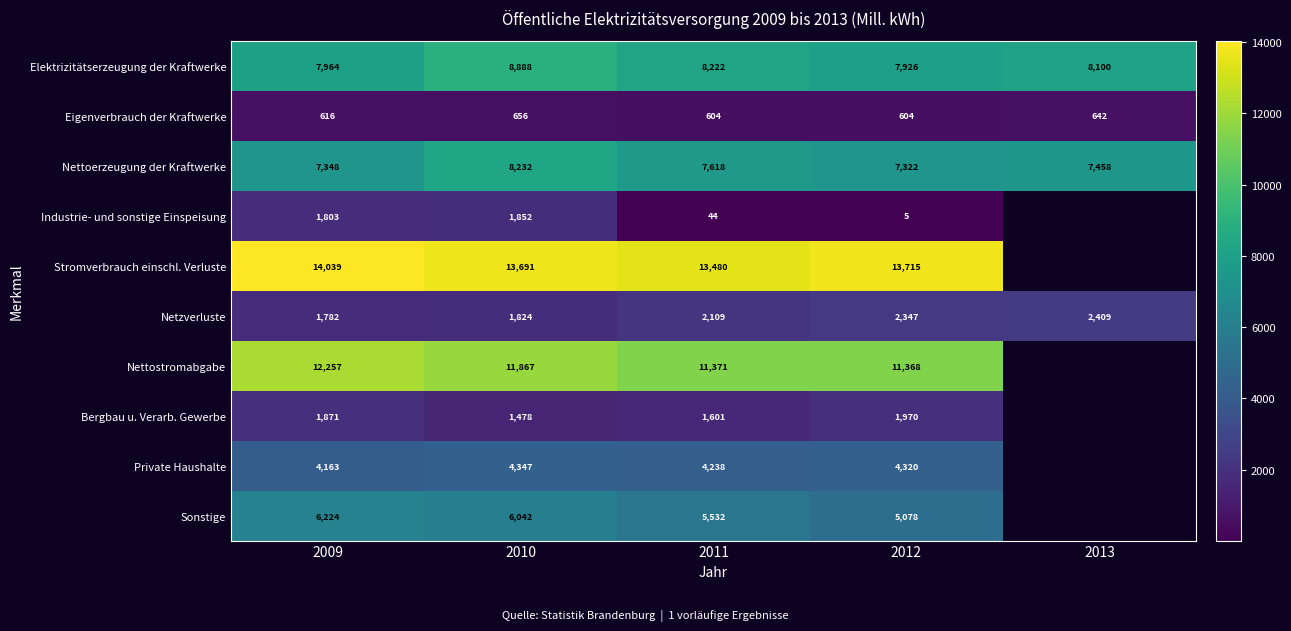

What is the difference between the Nettoerzeugung der Kraftwerke values at 2011 and 2009?

270